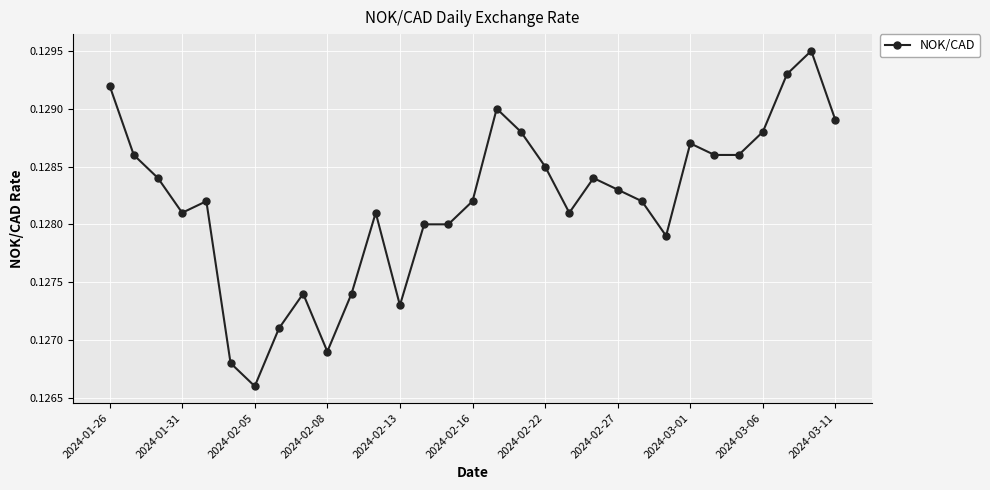

How many values are between 0 and 1?

31